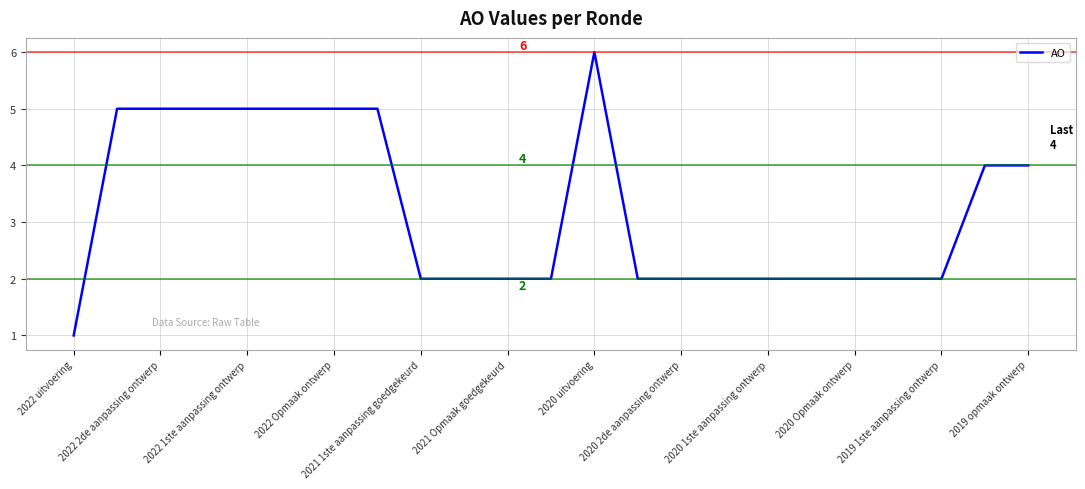

What is the maximum value shown in the chart?

6